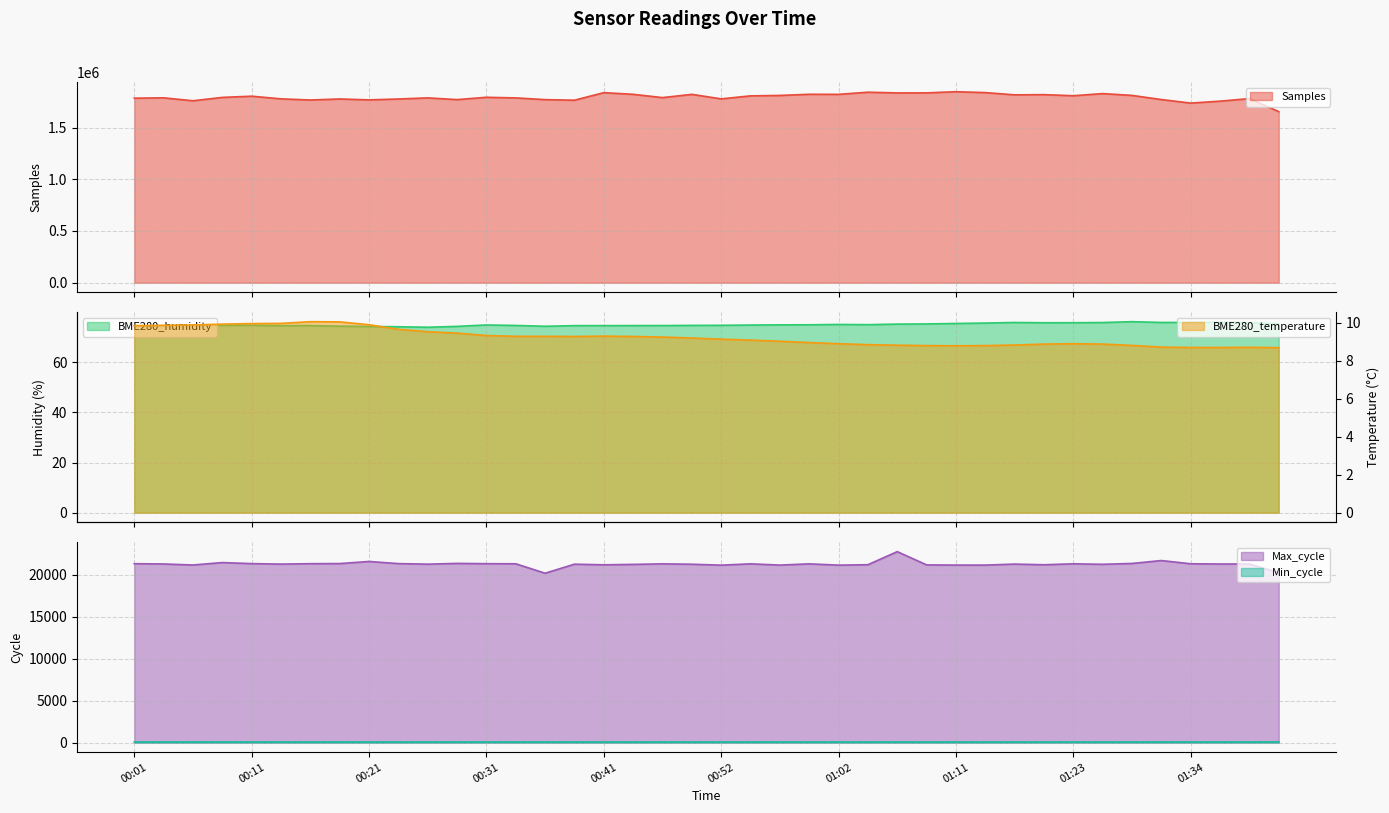

Reading left to right, transcribe all the data shown in this chart.

Samples: 1783572.0	1787048.0	1758633.0	1791095.0	1802809.0	1777069.0	1765894.0	1776016.0	1767179.0	1775696.0	1786455.0	1769803.0	1792209.0	1786233.0	1769721.0	1763910.0	1836928.0	1820964.0	1789153.0	1820660.0	1776881.0	1806035.0	1810044.0	1821283.0	1820589.0	1841270.0	1834447.0	1834904.0	1846050.0	1837627.0	1815786.0	1817858.0	1807235.0	1827829.0	1810366.0	1770365.0	1736121.0	1754834.0	1779555.0	1653846.0
BME280_humidity: 74.4	74.5	74.7	74.7	74.7	74.5	74.6	74.4	74.3	74.2	74.0	74.3	74.9	74.7	74.3	74.6	74.6	74.6	74.6	74.7	74.7	74.8	74.9	74.9	75.1	75.0	75.2	75.3	75.5	75.6	75.8	75.7	75.8	75.8	76.2	75.9	75.9	76.0	75.8	75.3
BME280_temperature: 9.8	9.9	9.9	9.9	10.0	10.0	10.1	10.1	9.9	9.7	9.5	9.5	9.3	9.3	9.3	9.3	9.3	9.3	9.2	9.2	9.1	9.1	9.0	9.0	8.9	8.8	8.8	8.8	8.8	8.8	8.8	8.9	8.9	8.9	8.8	8.7	8.7	8.7	8.7	8.7
Max_cycle: 21297.0	21265.0	21142.0	21432.0	21306.0	21250.0	21298.0	21311.0	21561.0	21308.0	21243.0	21333.0	21298.0	21287.0	20164.0	21239.0	21163.0	21214.0	21279.0	21234.0	21123.0	21281.0	21131.0	21278.0	21126.0	21176.0	22732.0	21155.0	21132.0	21131.0	21250.0	21171.0	21285.0	21226.0	21325.0	21672.0	21287.0	21263.0	21262.0	20224.0
Min_cycle: 80.0	80.0	81.0	79.0	79.0	79.0	79.0	79.0	79.0	79.0	80.0	80.0	80.0	80.0	80.0	80.0	77.0	77.0	77.0	78.0	77.0	77.0	77.0	77.0	78.0	77.0	77.0	77.0	77.0	77.0	78.0	78.0	78.0	77.0	79.0	81.0	81.0	81.0	79.0	86.0